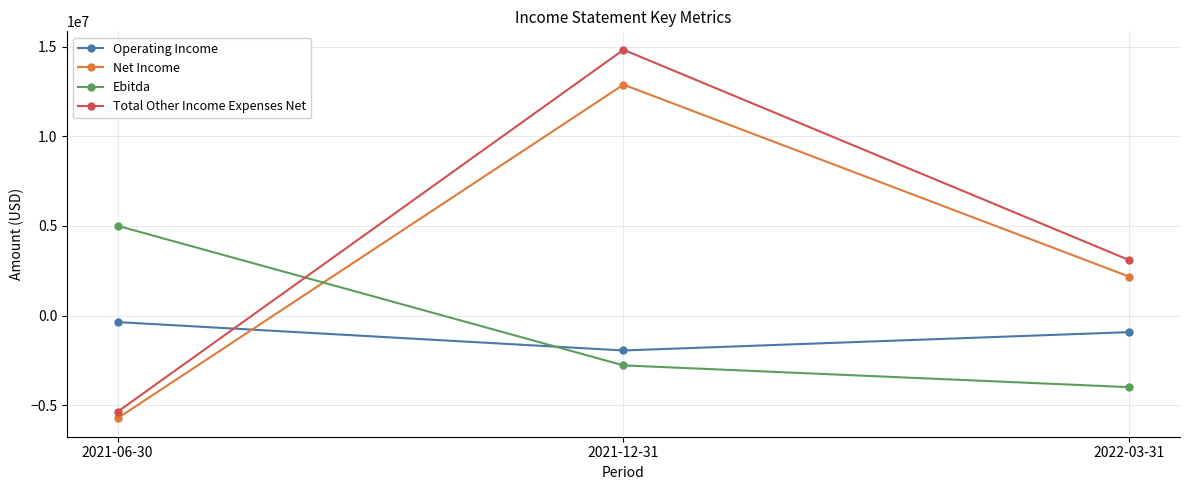

At which category is the sum across all series the highest?

2021-12-31